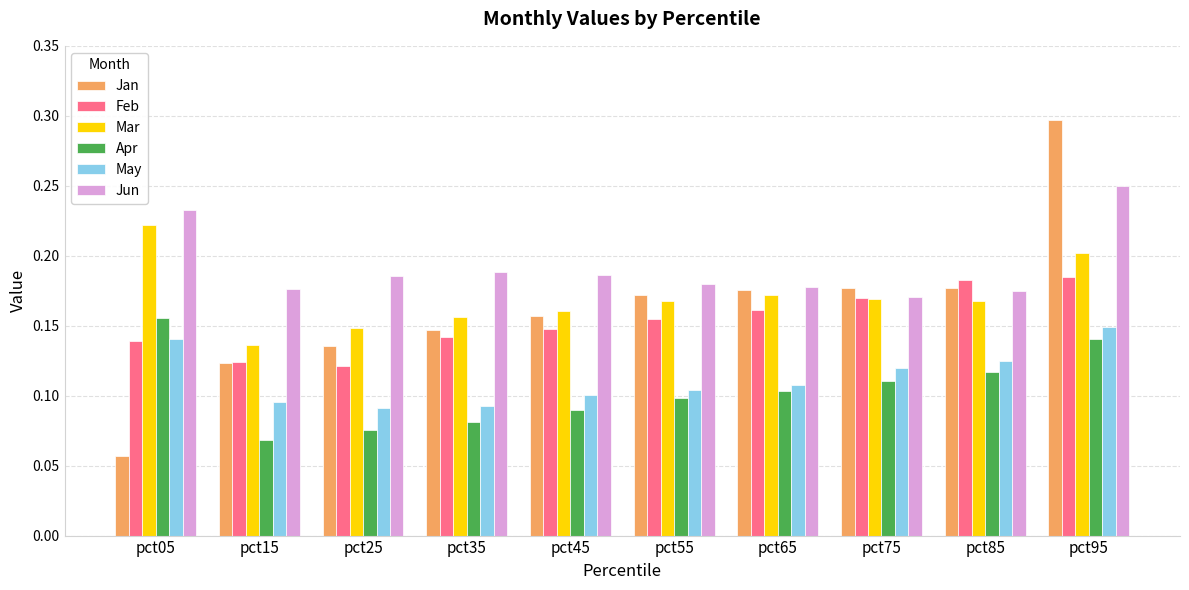

The value of Jan at pct35 is 0.2. True or false?

False